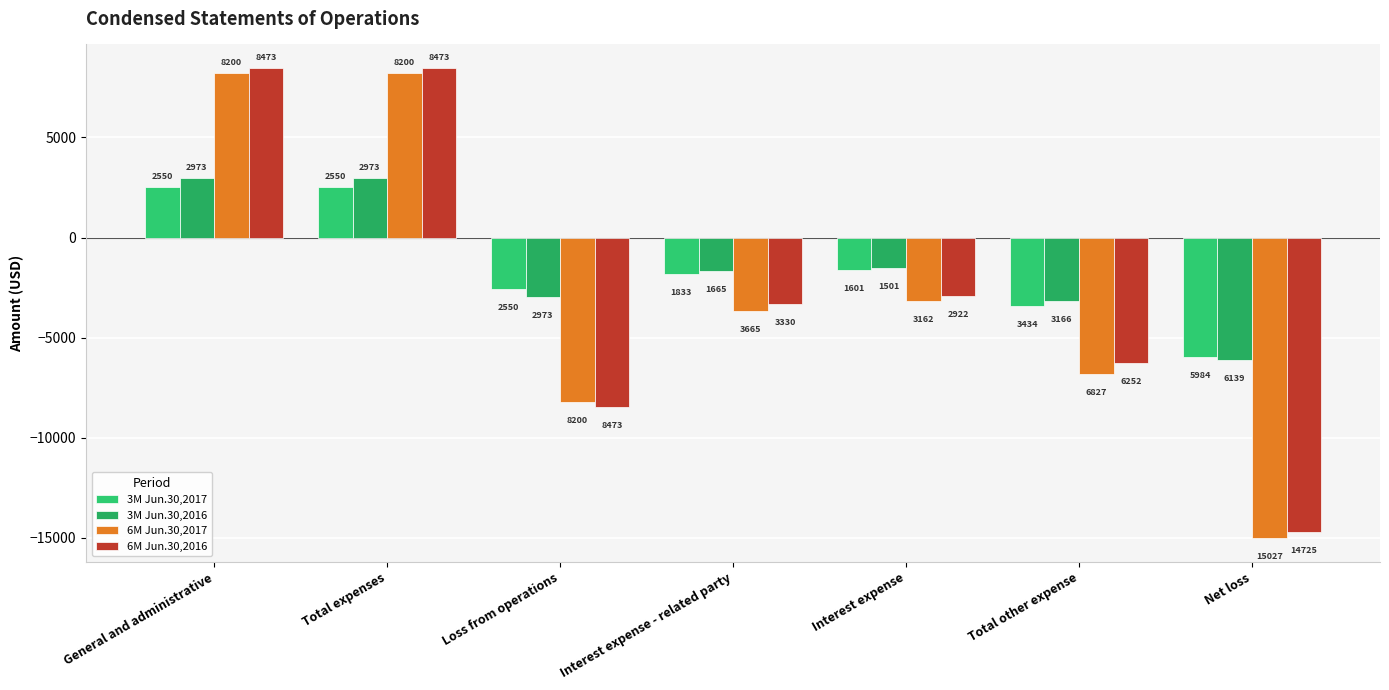

How many groups of bars are there?

7